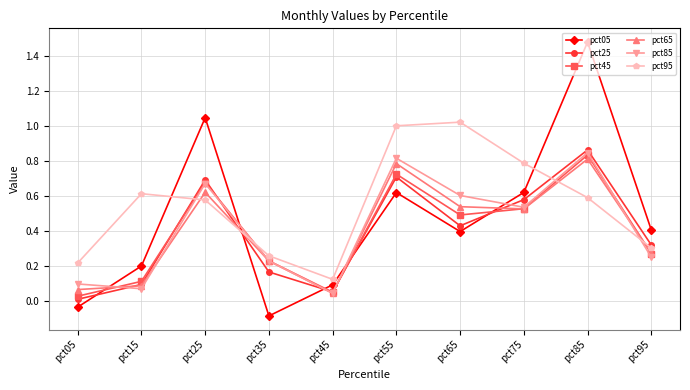

Where do pct95 and pct85 first cross each other?

pct15 and pct25